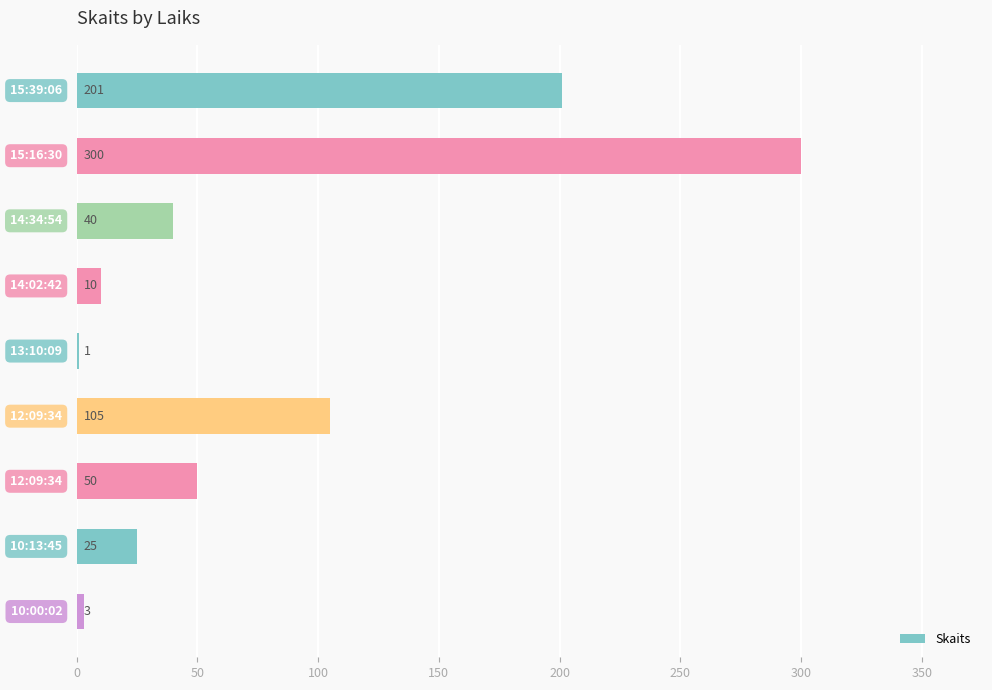

What is the average value?

82